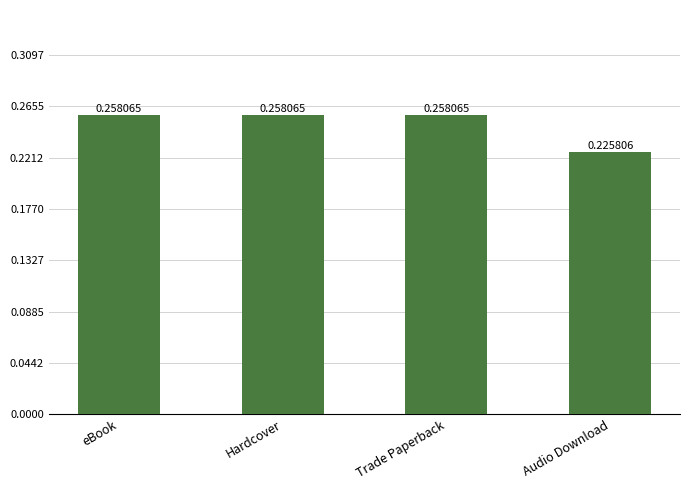

Count the values in the range 0 to 1.

4